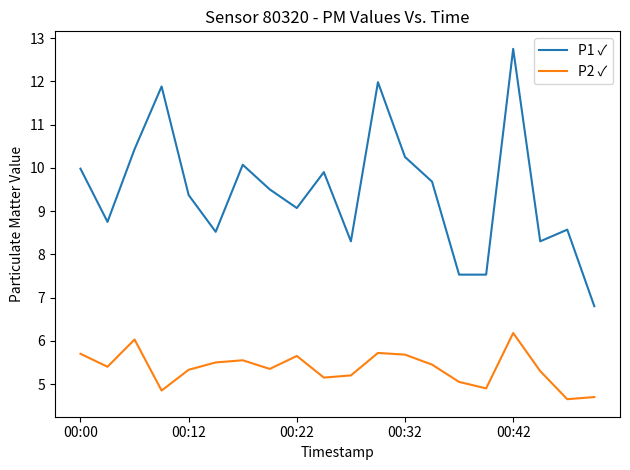

What is the sum of all P2 ✓ values?

107.3